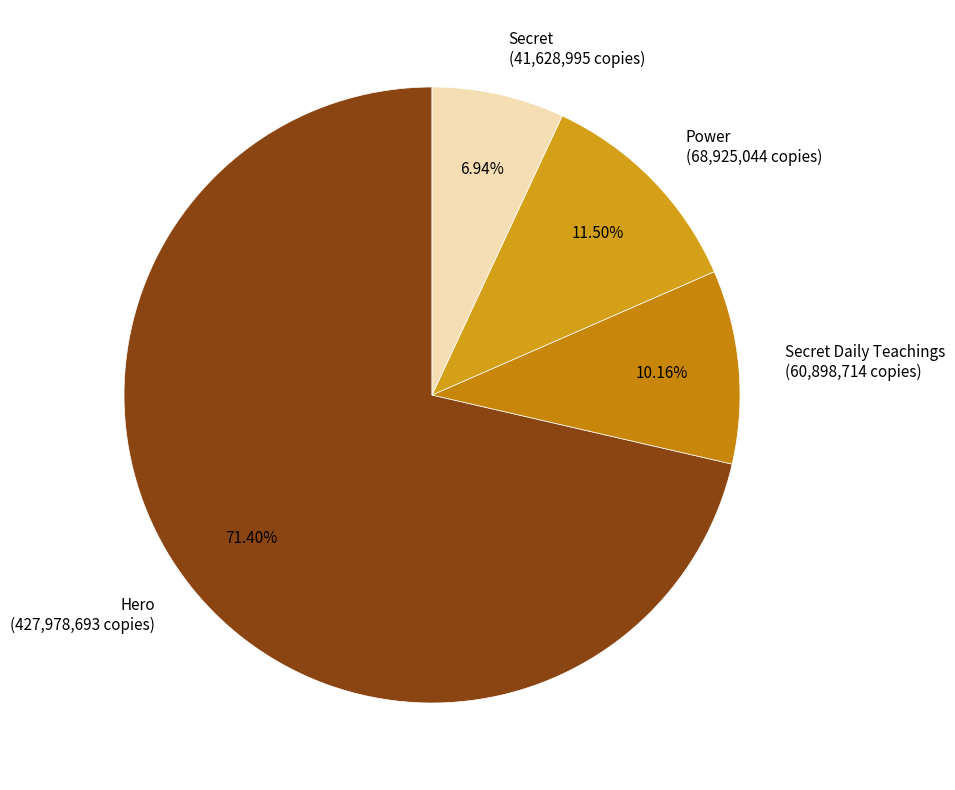

Count the number of slices in the pie.

4